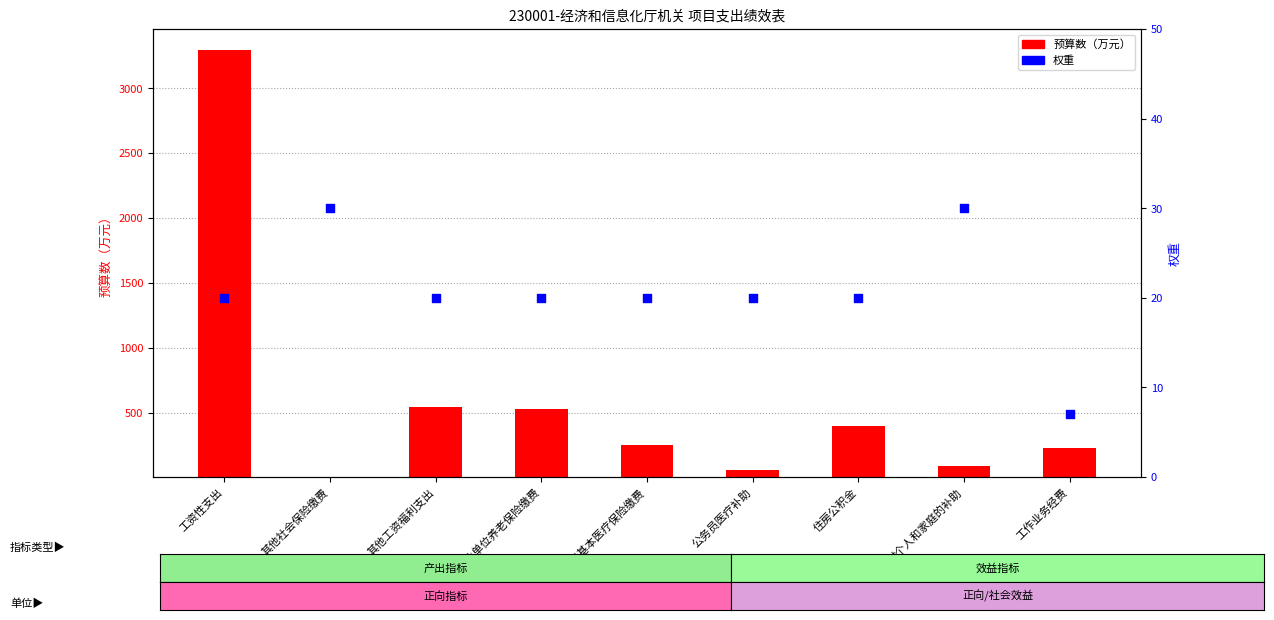

What is the change in value from 公务员医疗补助 to 工作业务经费?

-13